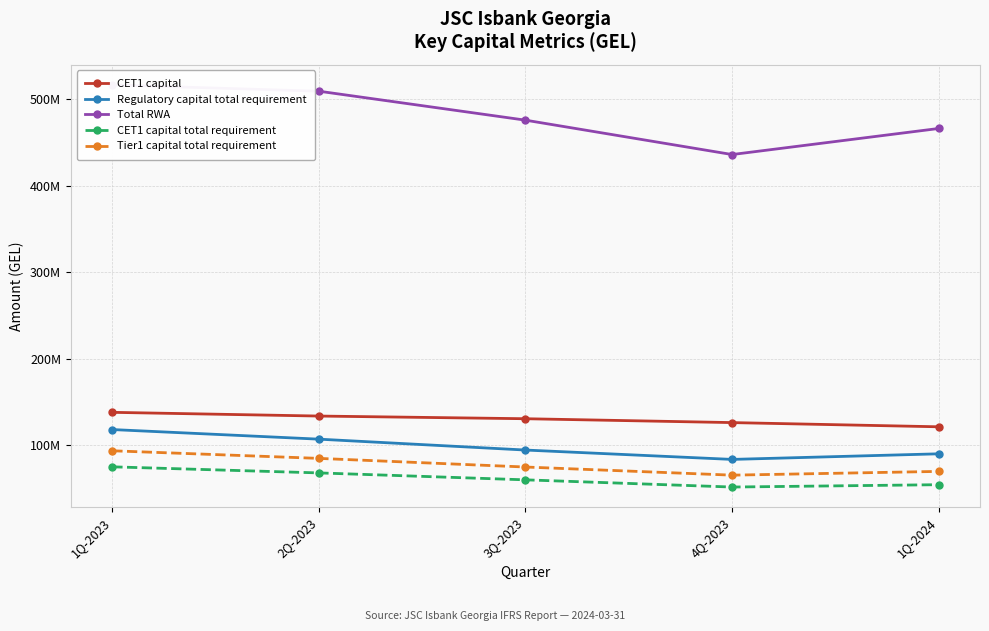

How many lines are shown in the chart?

5